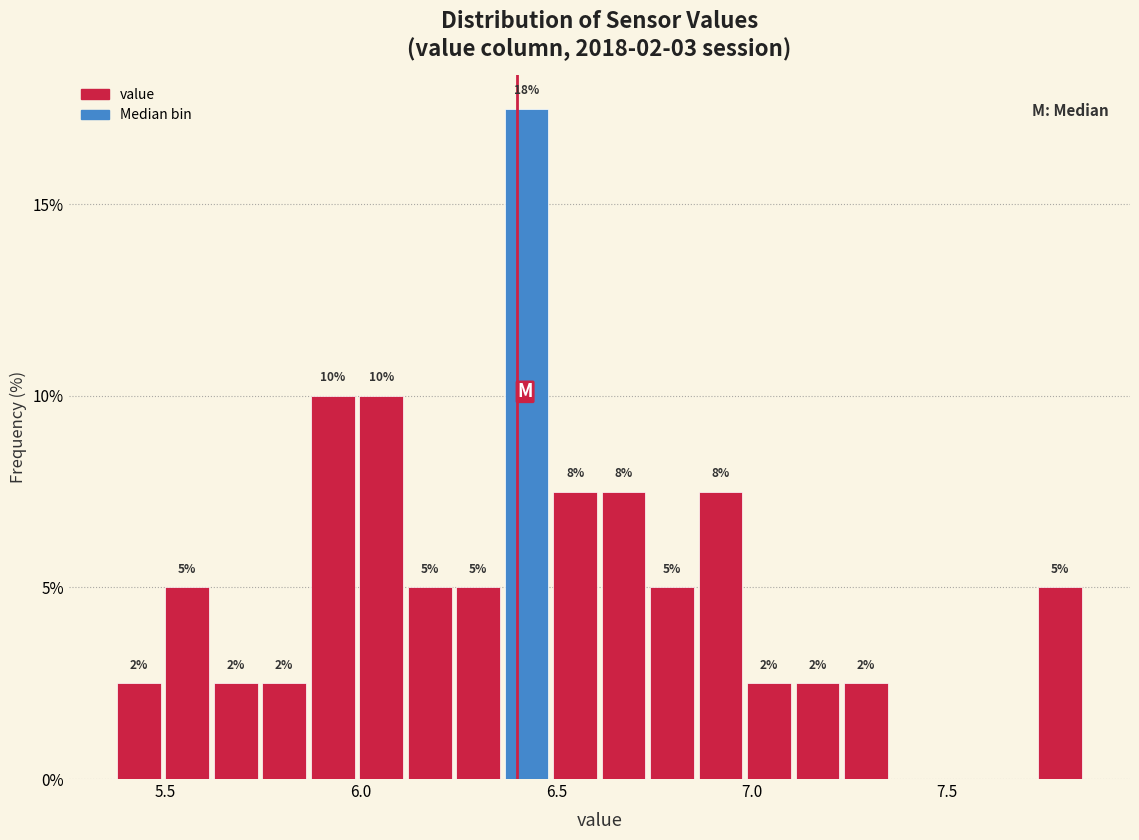

Around what value on the x-axis is the tallest bar? Give the approximate position of its centre, as read against the axis.

6.40